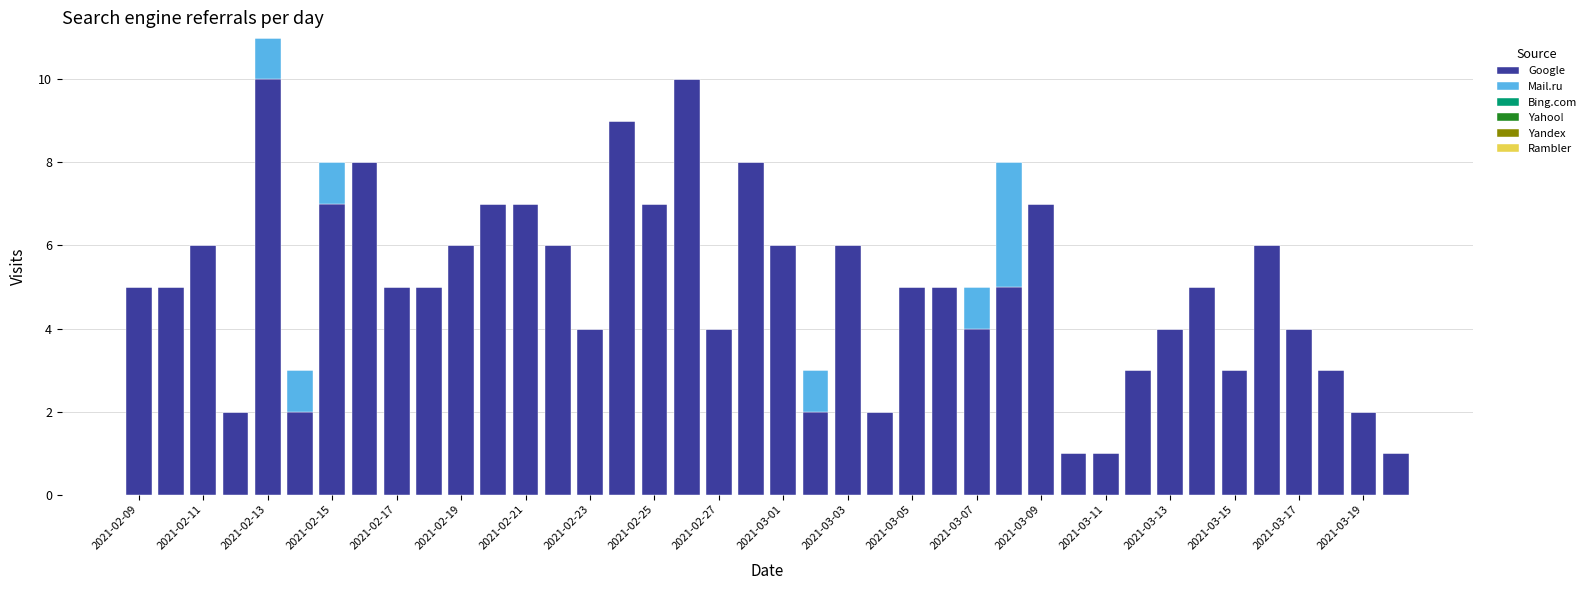

What is the maximum value for Google?

10